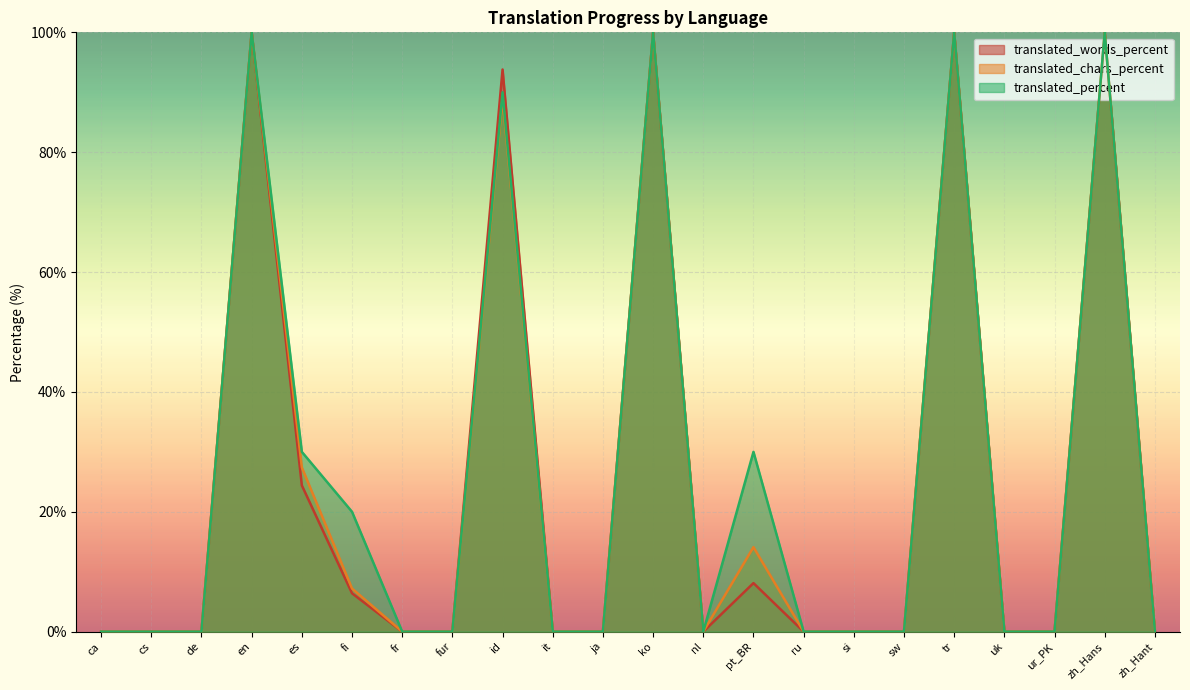

True or false: translated_percent and translated_words_percent intersect in this chart.

False